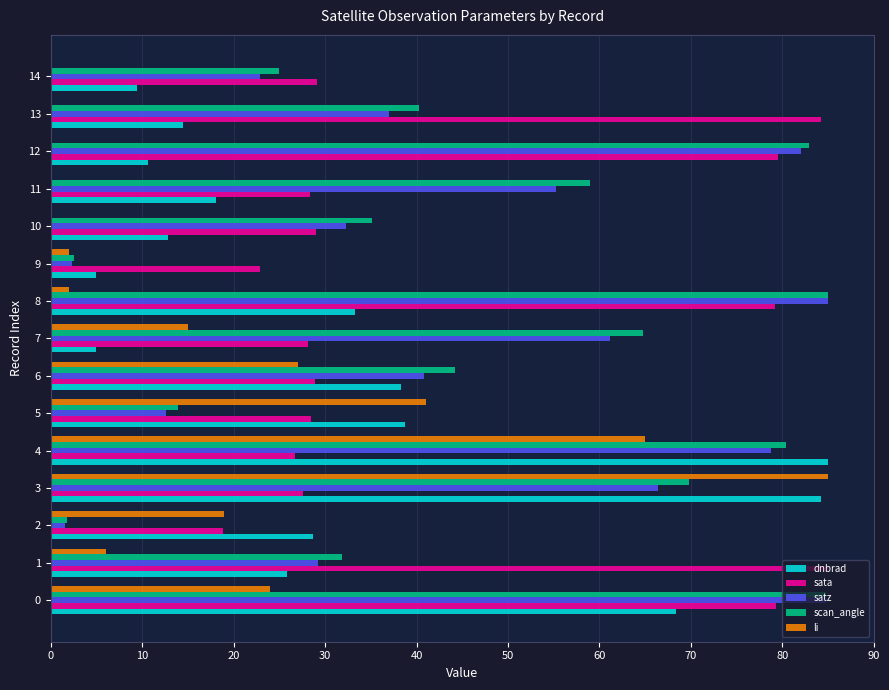

True or false: dnbrad has a value of 10.6 at 12.

True